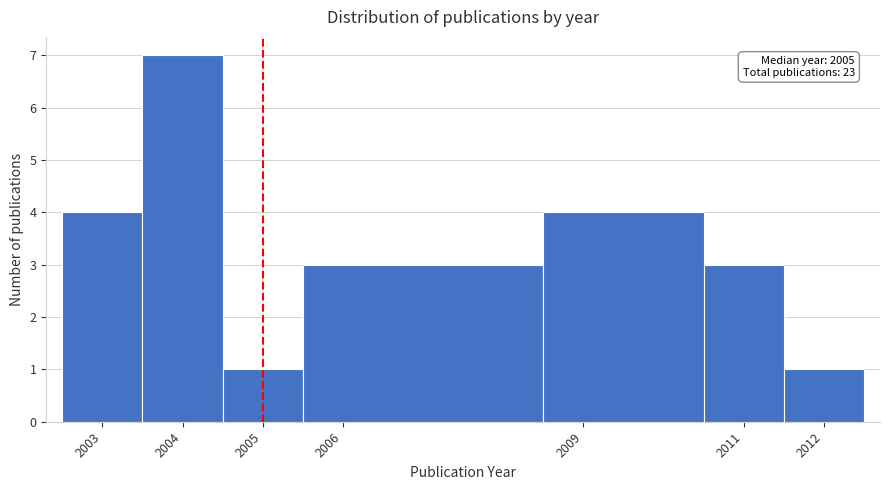

Over which range of the x-axis is the bar tallest?

2003.5 to 2004.5